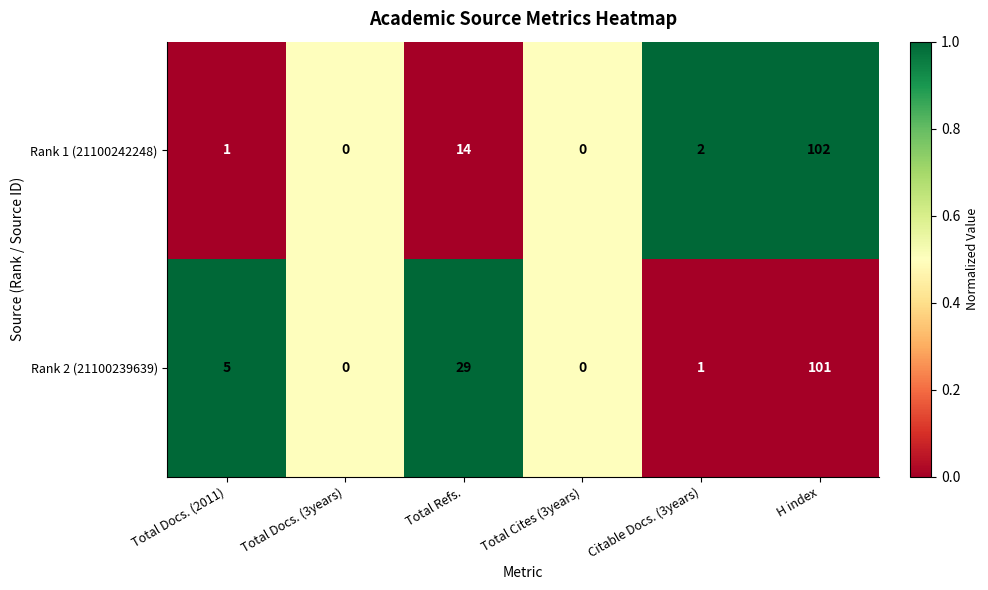

Rank the series by their maximum value, from lowest to highest.

Rank 2 (21100239639), Rank 1 (21100242248)